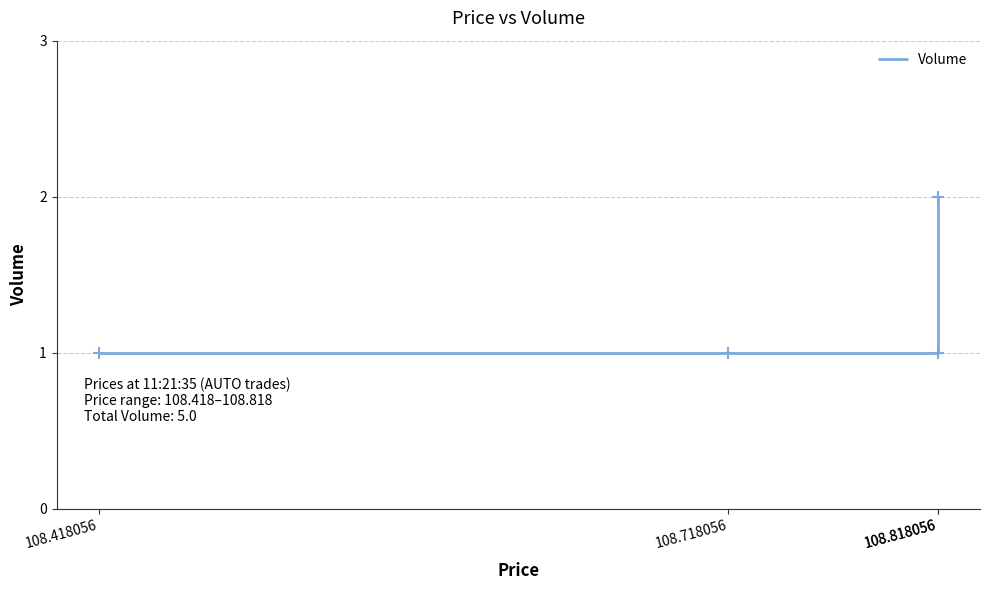

What is the change in value from 108.418056 to 108.818056?

+1